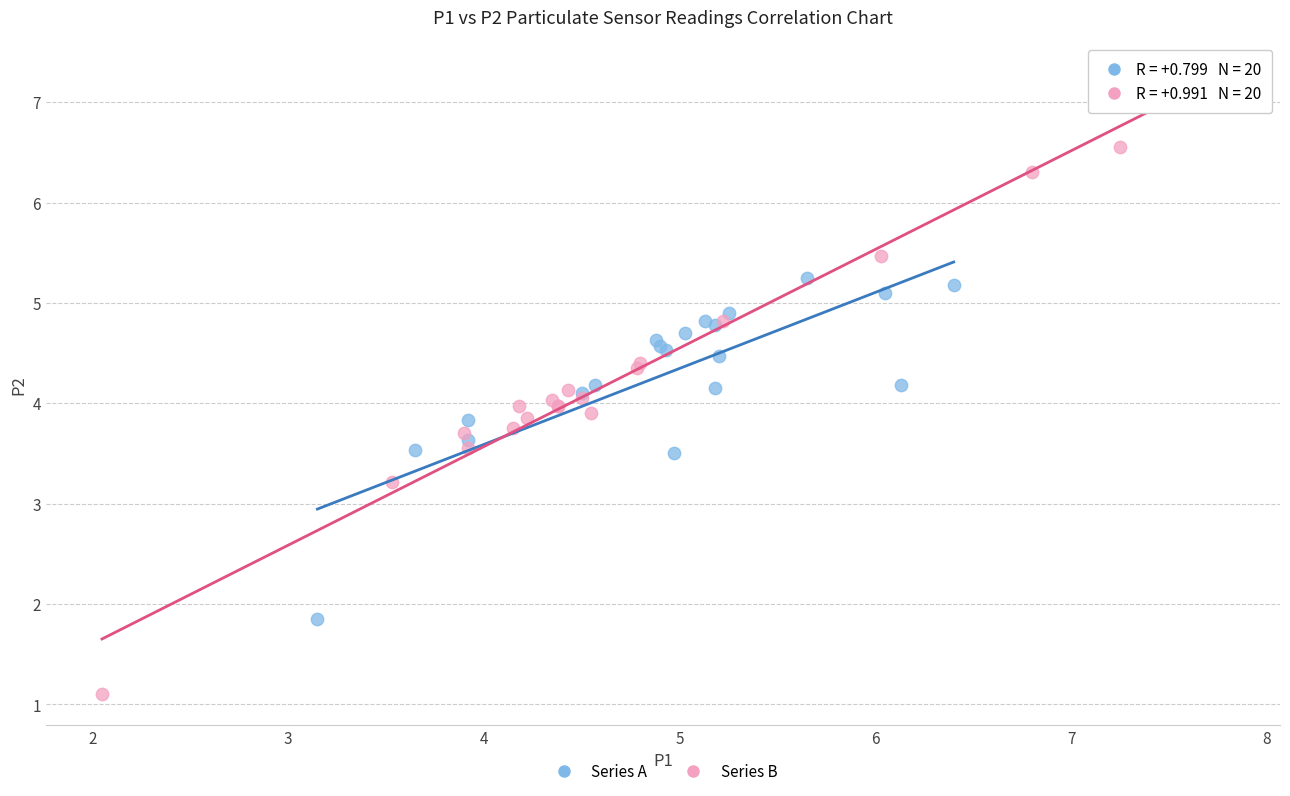

Which series contains the lowest Y value?

Series B